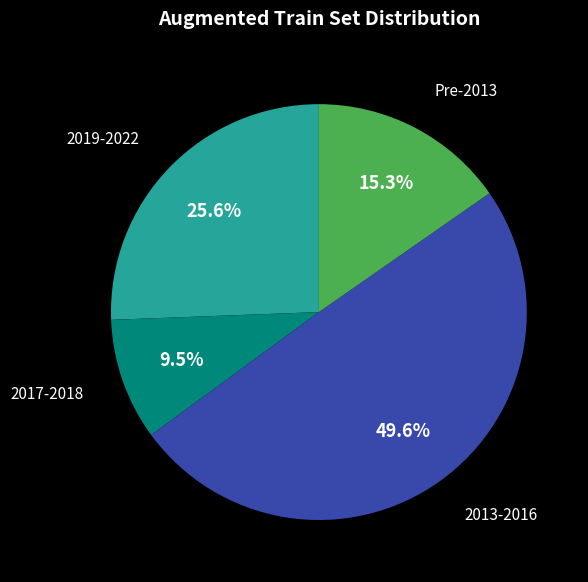

Does any single category account for the majority?

No